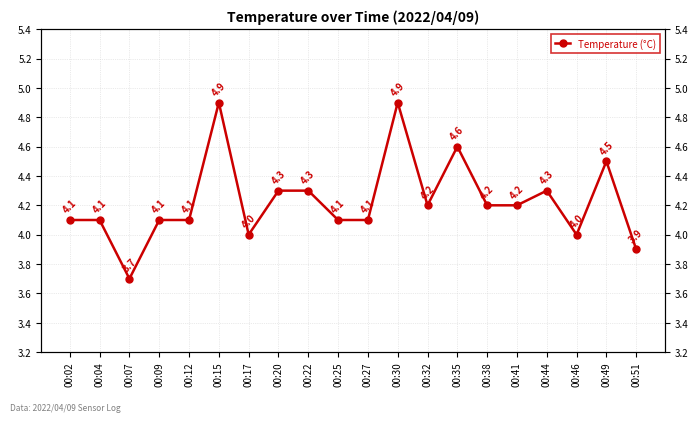

At which category does the chart reach its peak across all series?

00:15